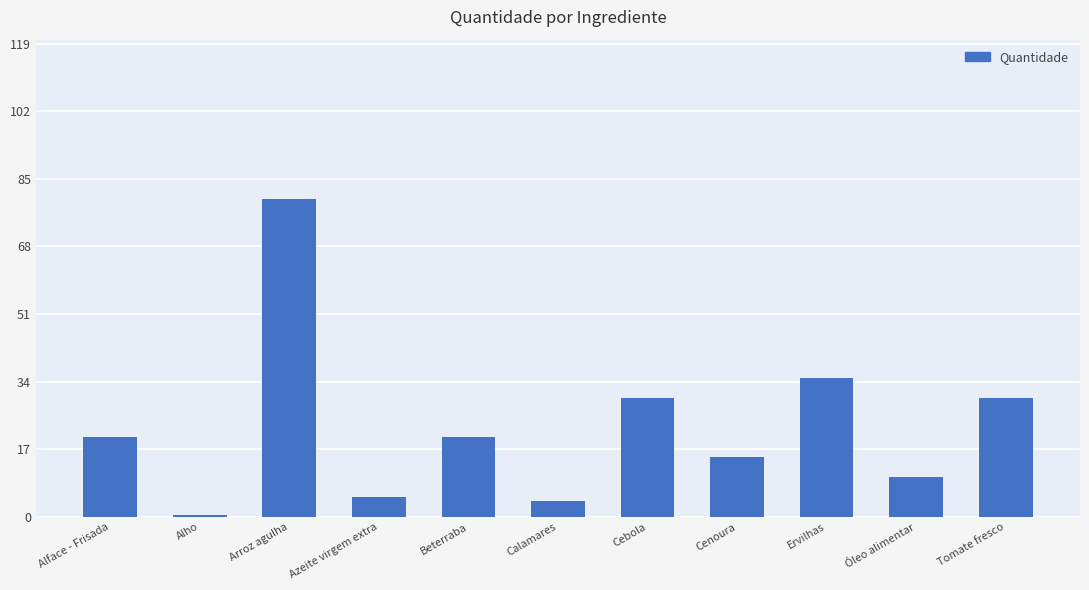

What is the minimum value shown in the chart?

0.5